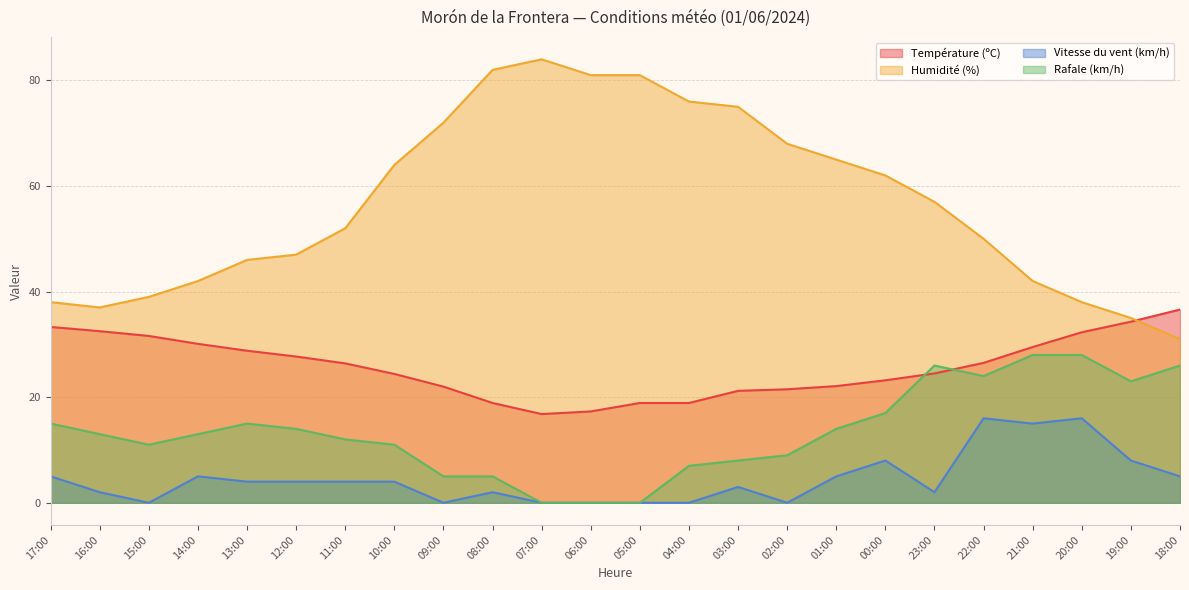

Rank the series by their maximum value, from highest to lowest.

Humidité (%), Température (ºC), Rafale (km/h), Vitesse du vent (km/h)